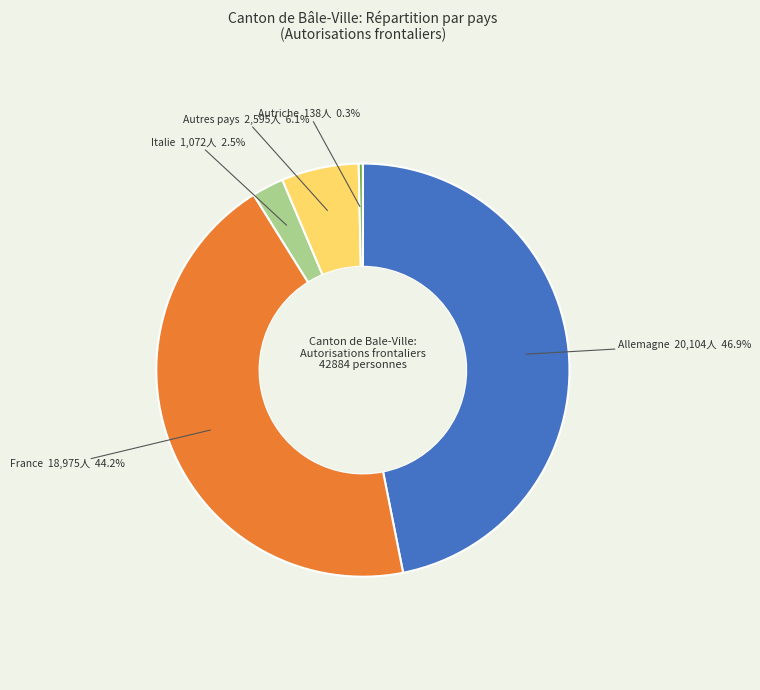

Which category has the biggest portion of the pie?

Allemagne